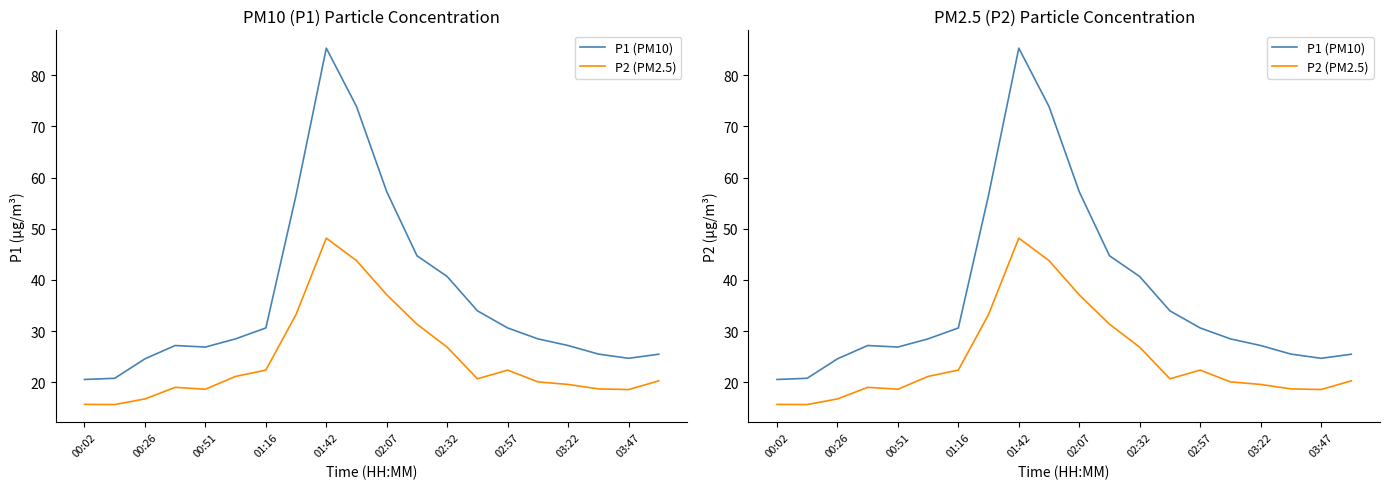

True or false: P2 (PM2.5) and P1 (PM10) intersect in this chart.

False